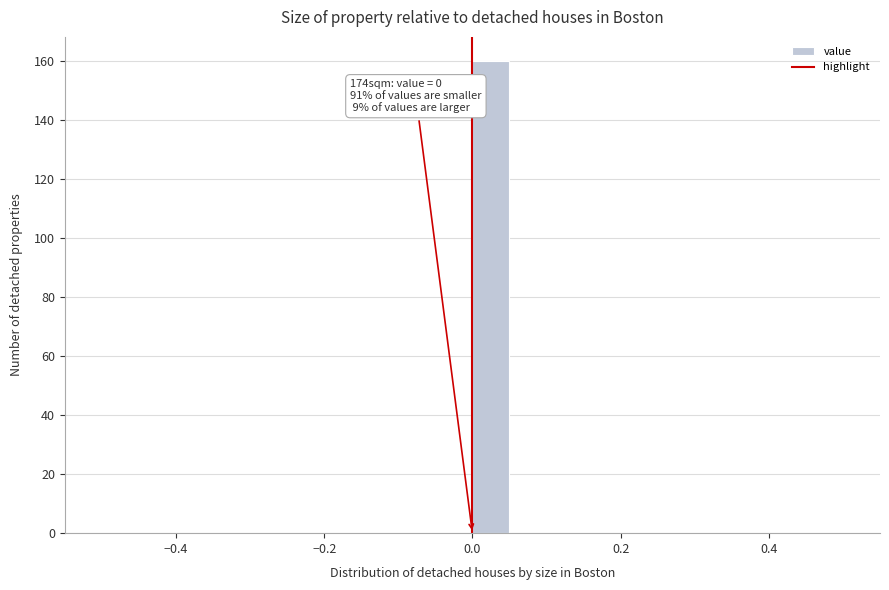

Around what value on the x-axis is the tallest bar? Give the approximate position of its centre, as read against the axis.

0.02